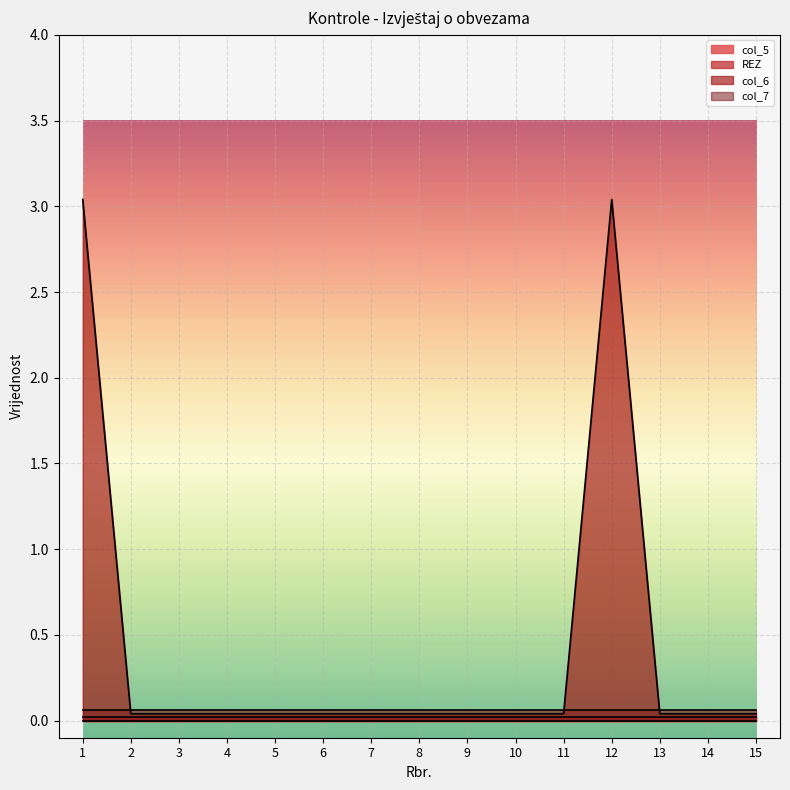

What is the value of the col_6 point at the 1st from the left?

3